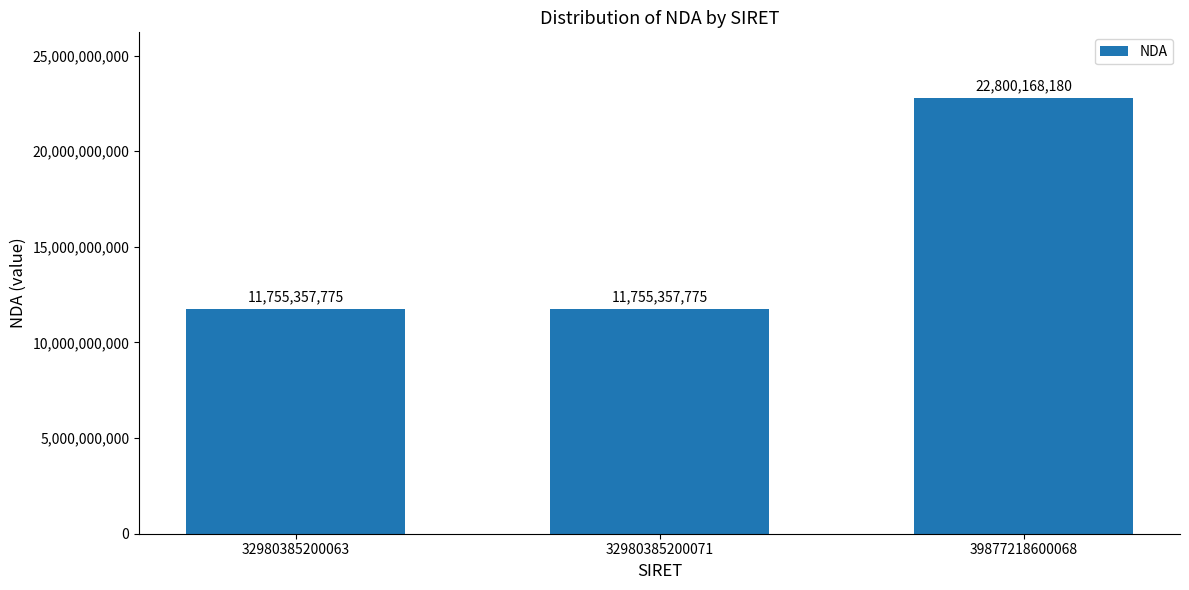

How many distinct data groups are displayed?

1